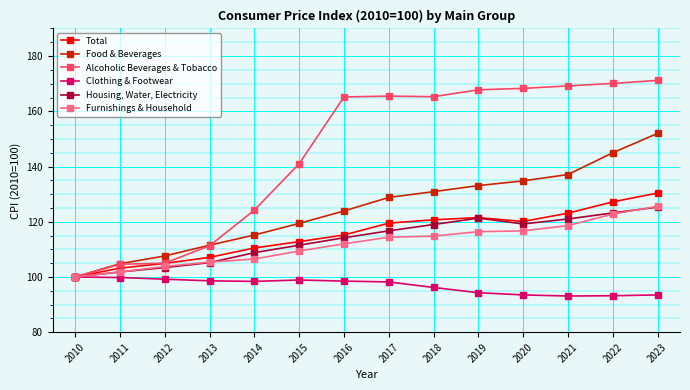

Where does the Total series first go above 119?

2017